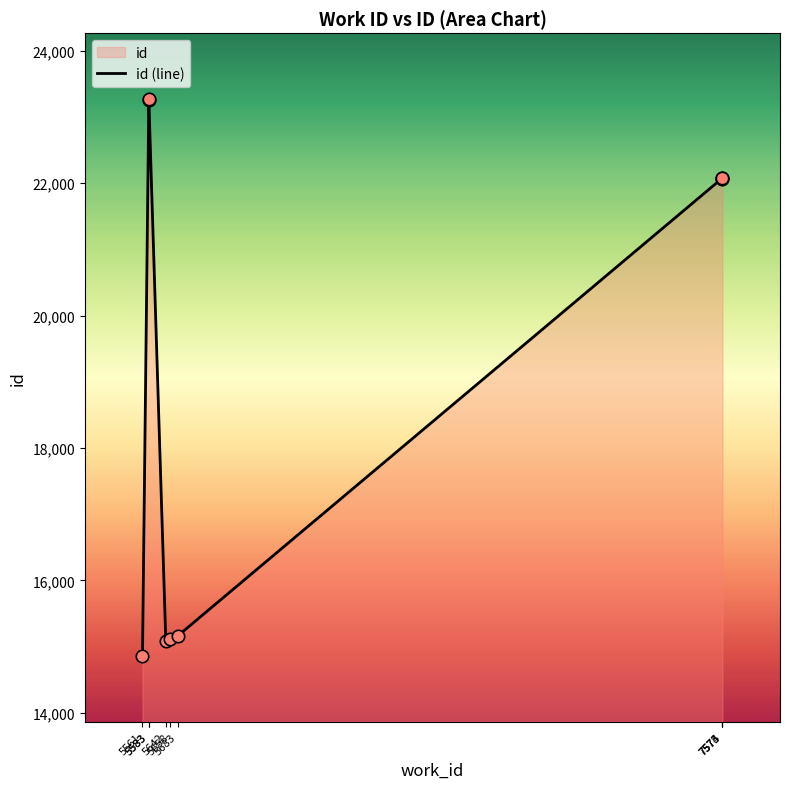

Approximately how many times larger is the value at 5583 compared to 7573?

1.1